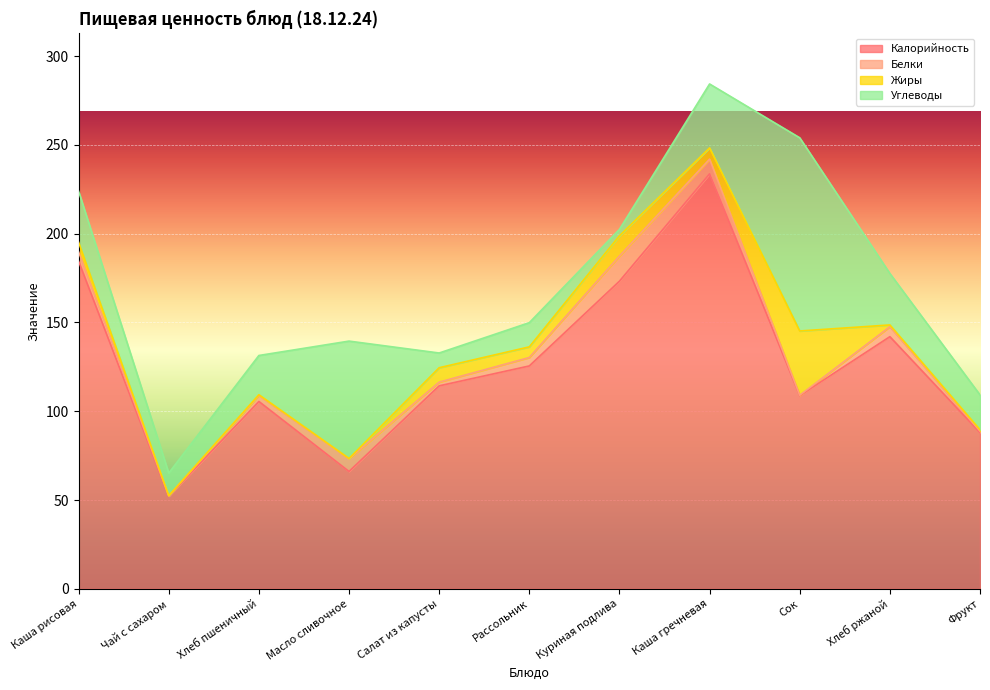

Where does the Углеводы series first go above 22?

Каша рисовая